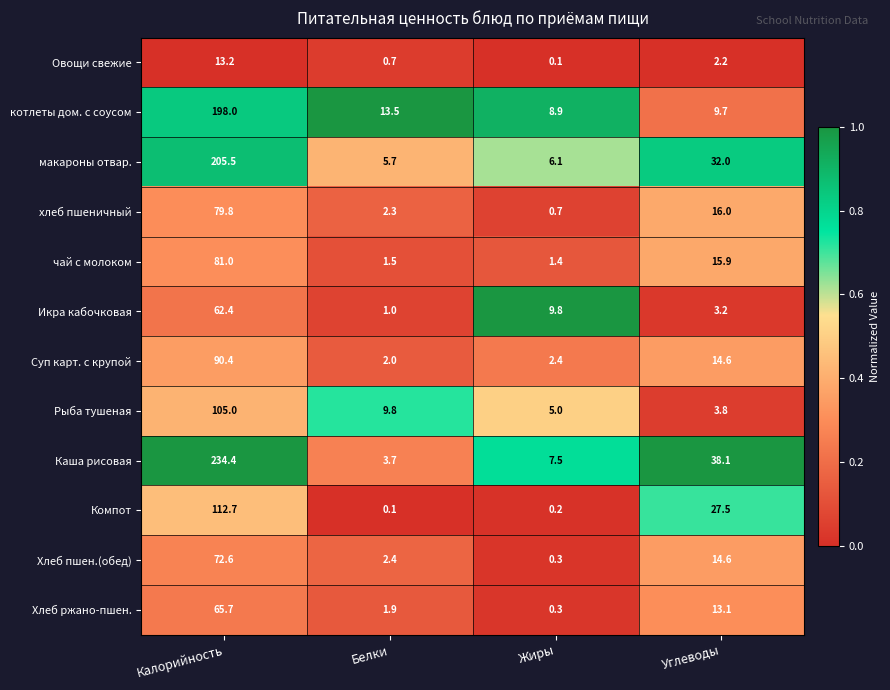

What value does the Хлеб ржано-пшен. series have at Жиры?

0.3